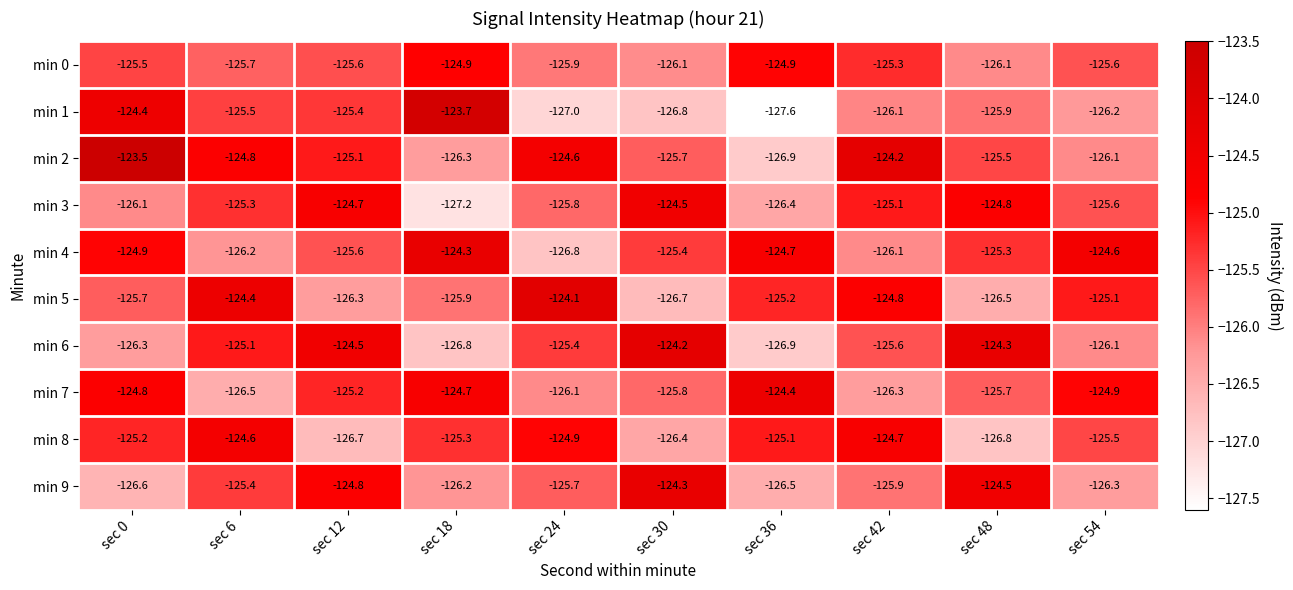

Is it true that min 4 equals -32.2 at sec 24?

False